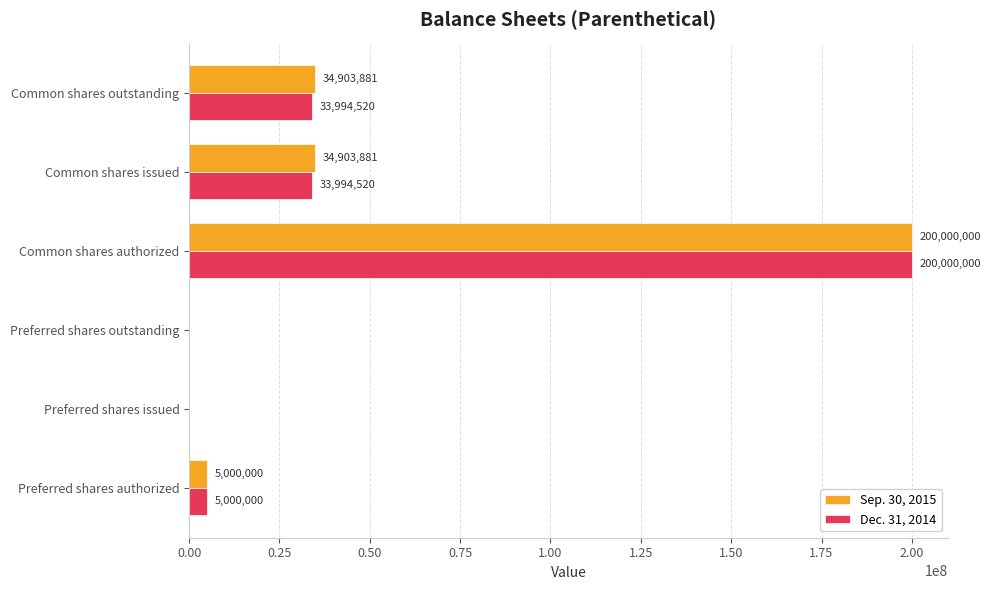

What is the sum of the Sep. 30, 2015 values at Common shares outstanding and Preferred shares issued?

34903881